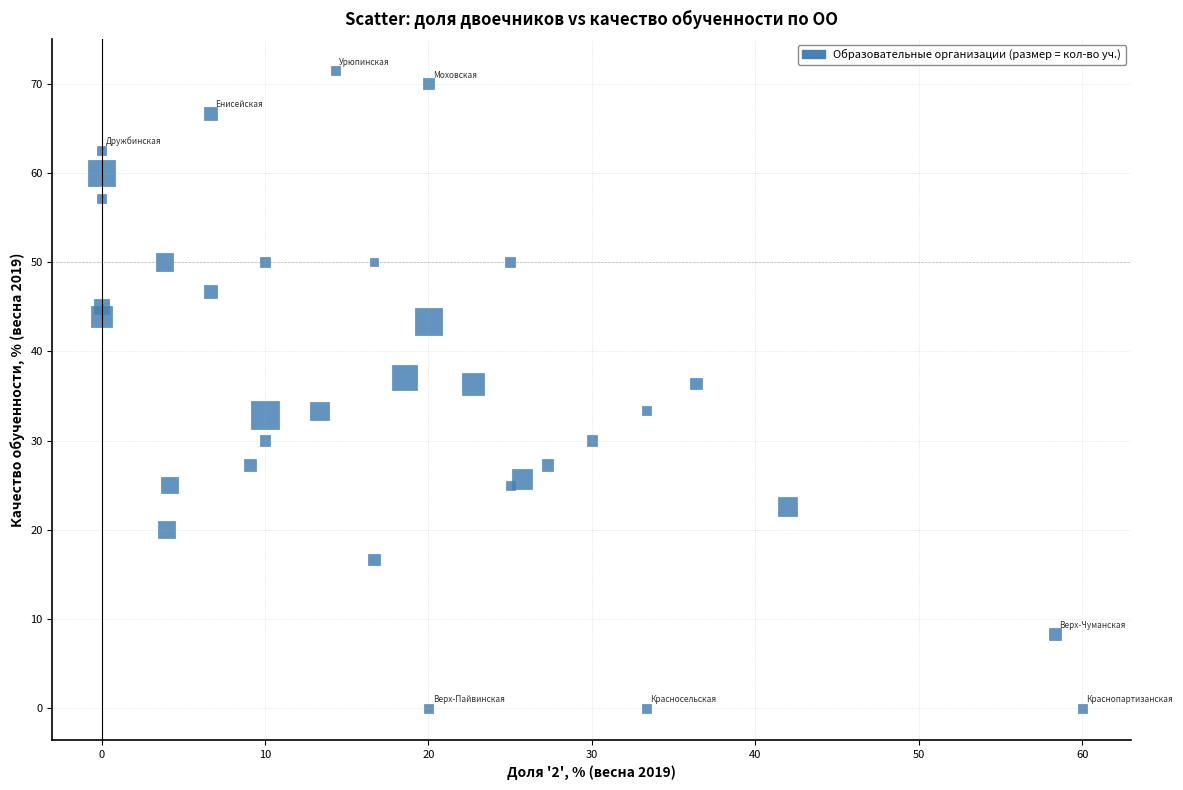

What is the range of X values (max minus min)?

60.0